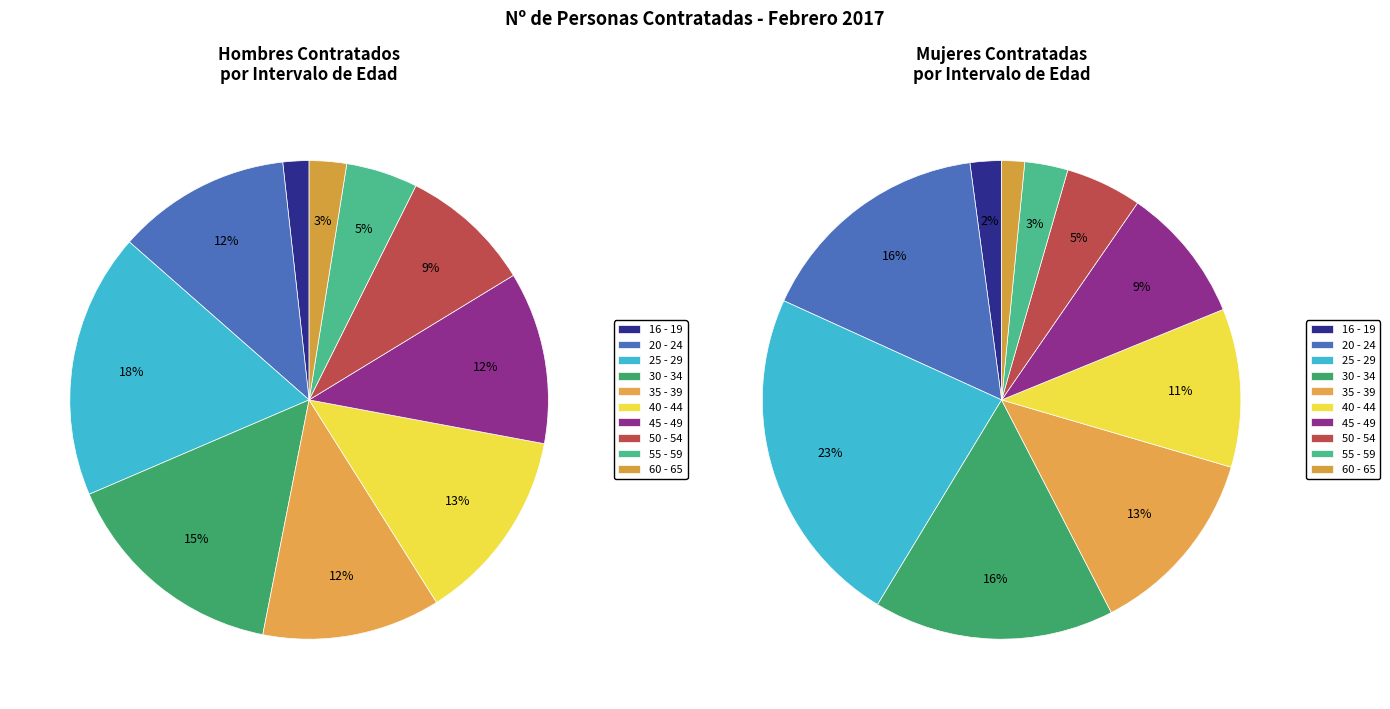

What portion of the pie excludes 4?

88.0%